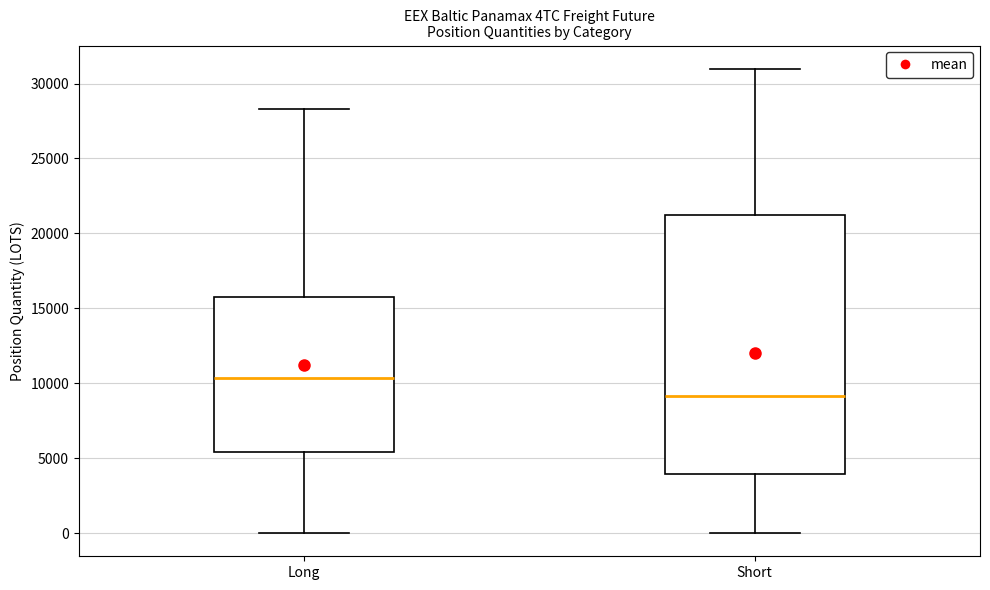

Reading left to right, read every box against the y-axis: the position of its median line, the range the box covers, and the ends of its whiskers. The values are not printed on the chart, so give them approximately, as read against the axis.

Long: median 10500, box 5500 to 16000, whiskers 0 to 28500
Short: median 9000, box 4000 to 21000, whiskers 0 to 31000